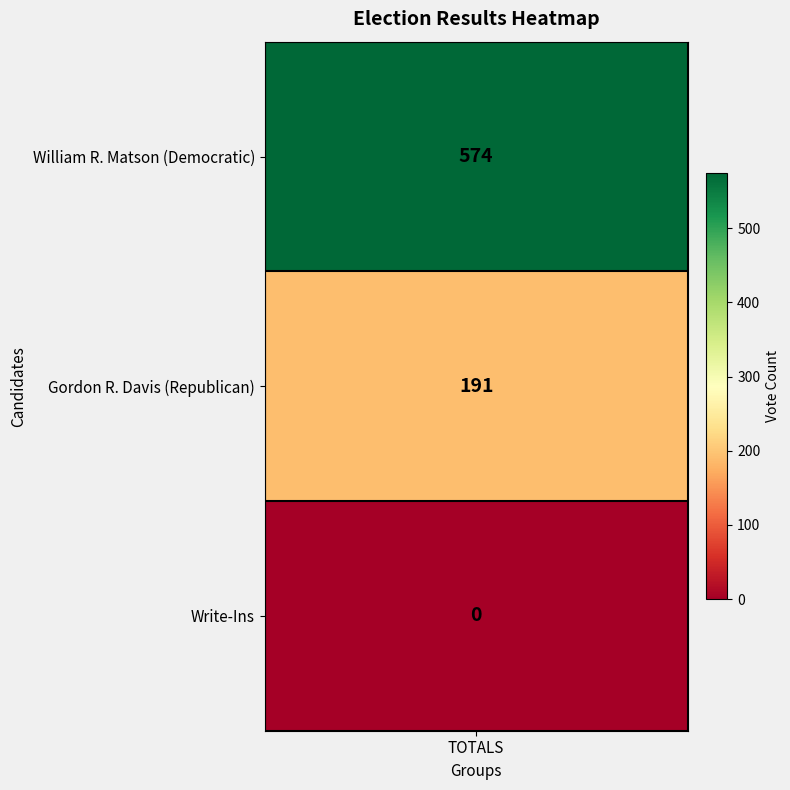

What is the greatest value displayed?

574